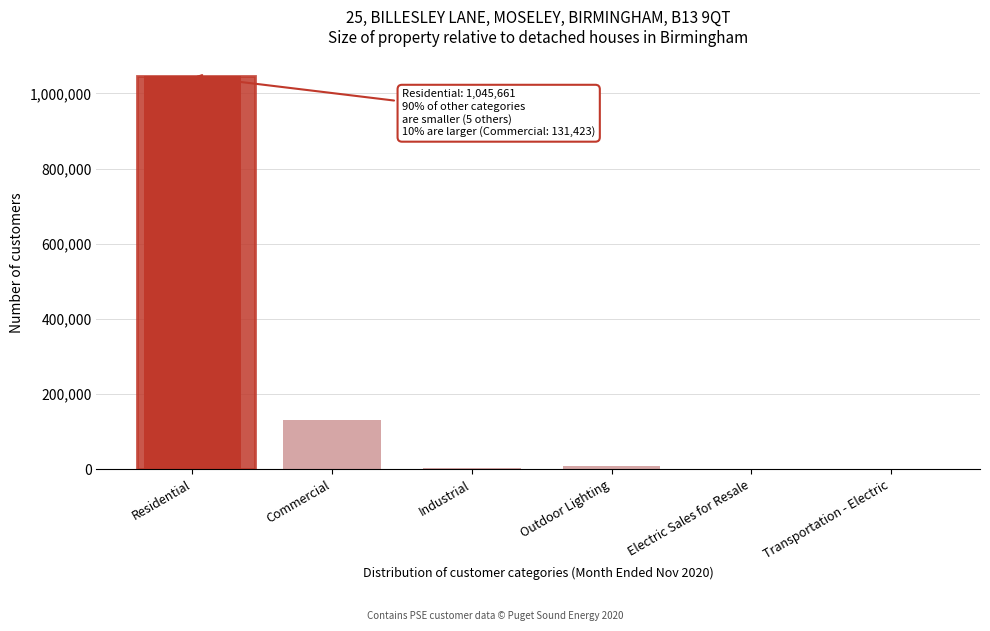

True or false: the data shows 602529 at Residential.

False